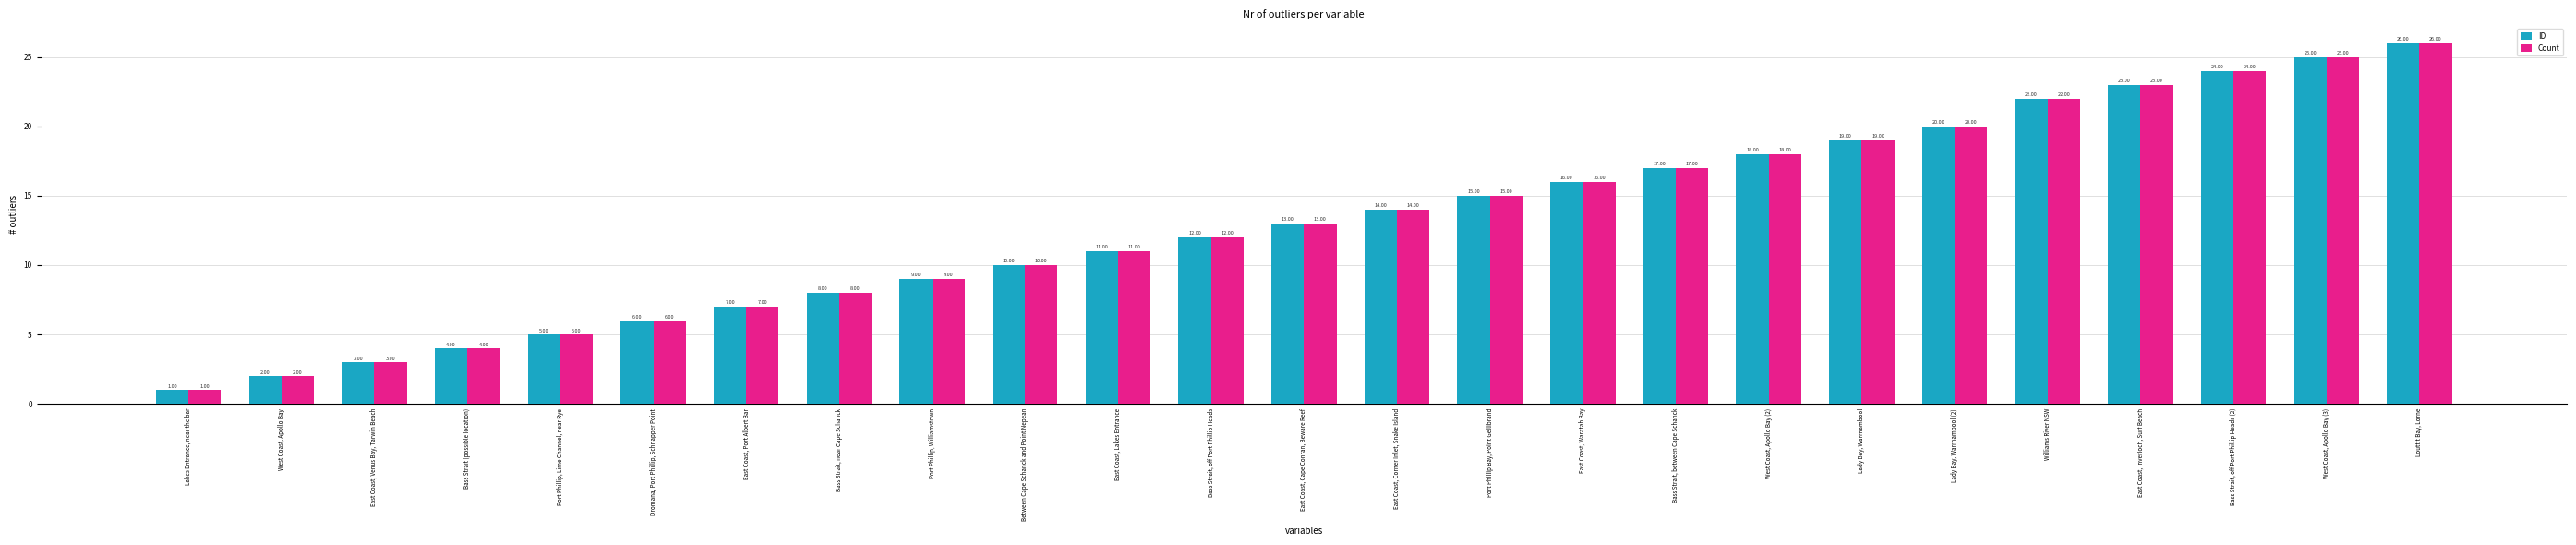

At which label is ID closest to 13?

East Coast, Cape Conran, Beware Reef